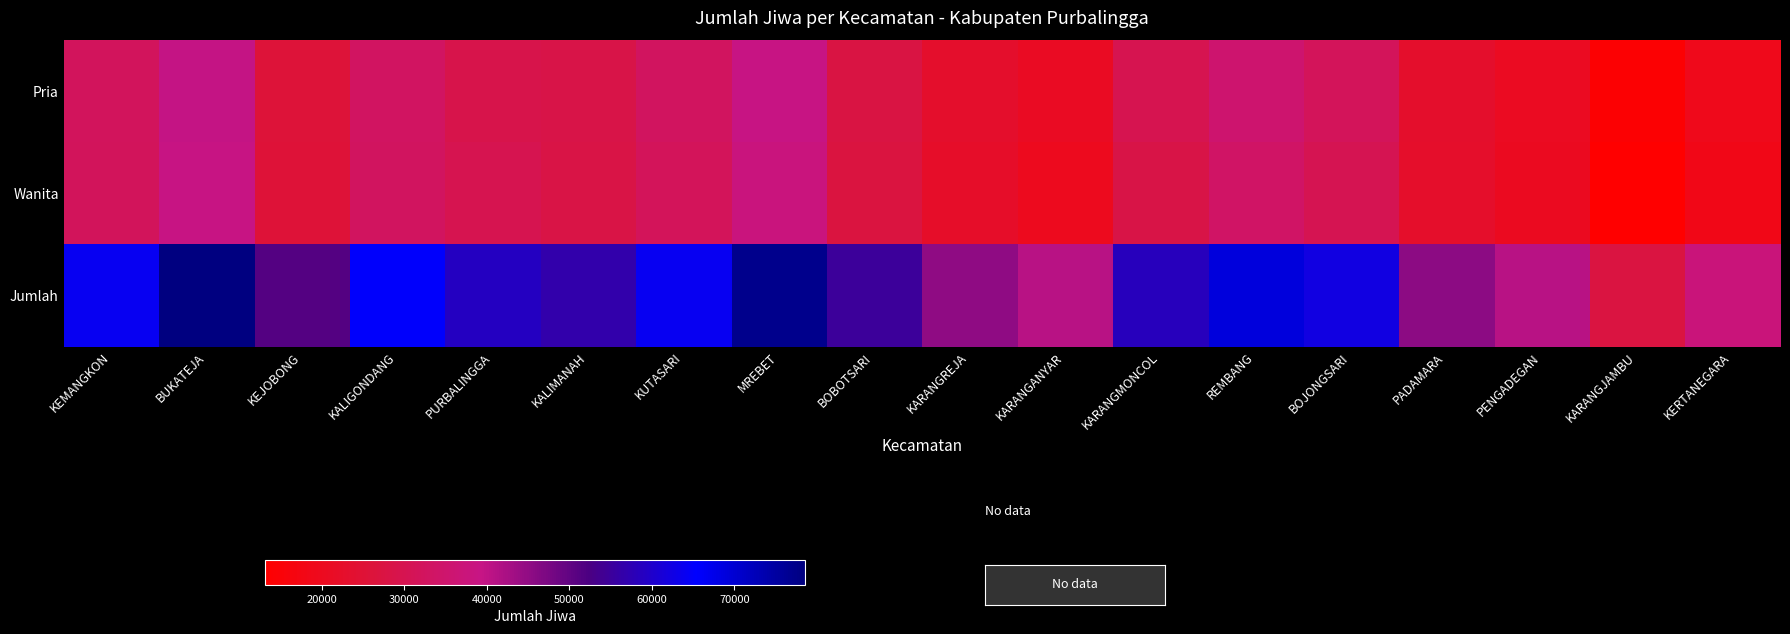

List the series in order of their peak value, lowest first.

Wanita, Pria, Jumlah